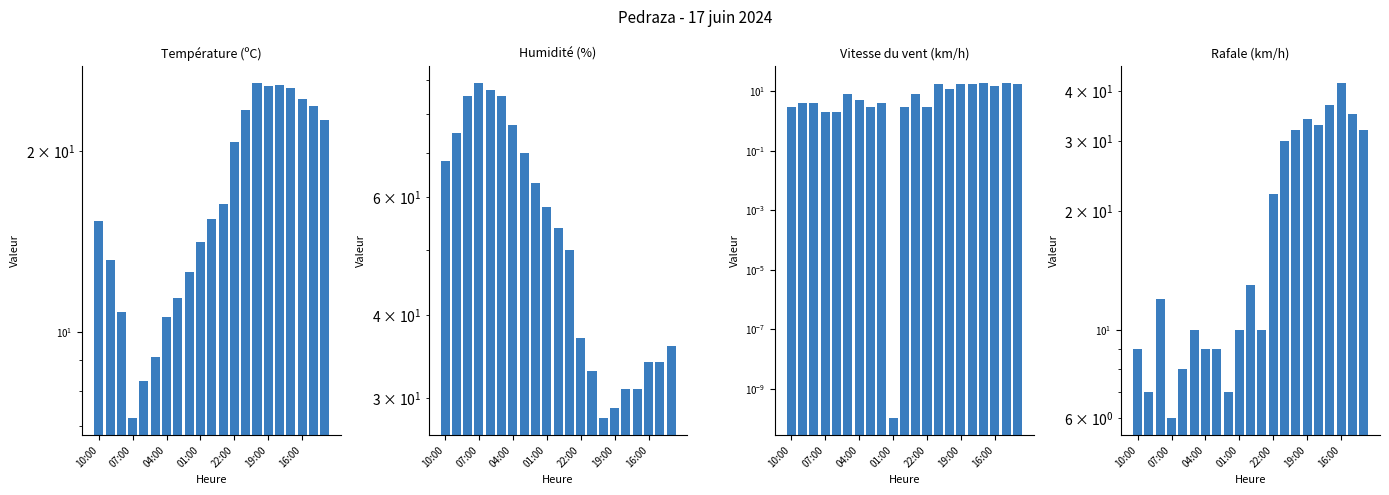

How many bars are there in total?

84